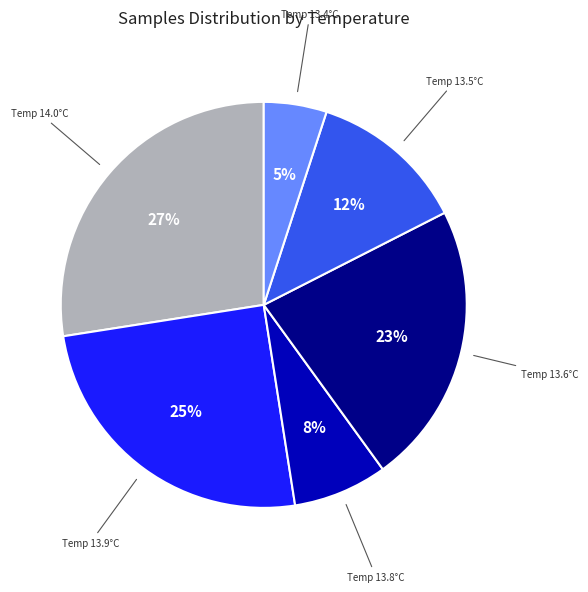

Does any single category account for the majority?

No